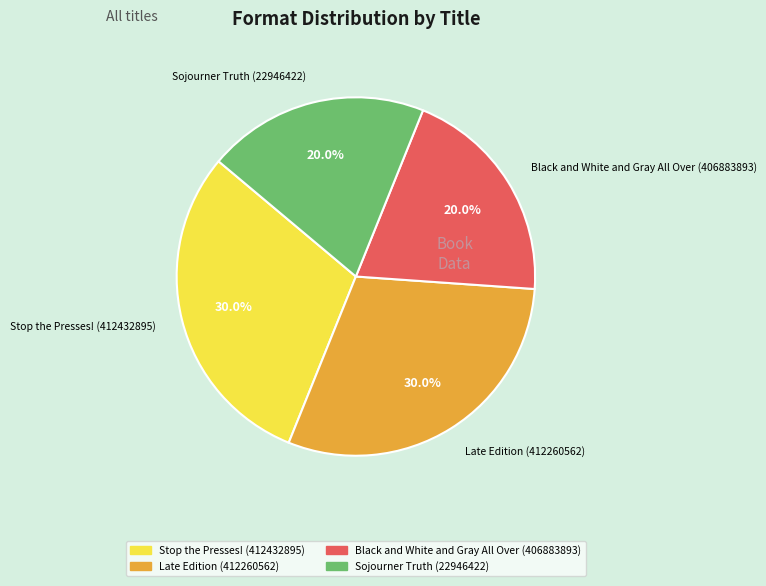

What percentage do Sojourner Truth (22946422) and Stop the Presses! (412432895) together represent?

50.0%